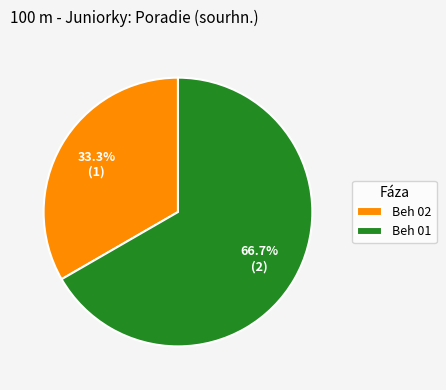

To the nearest percent, what is the difference between the largest and smallest slice percentages?

33%